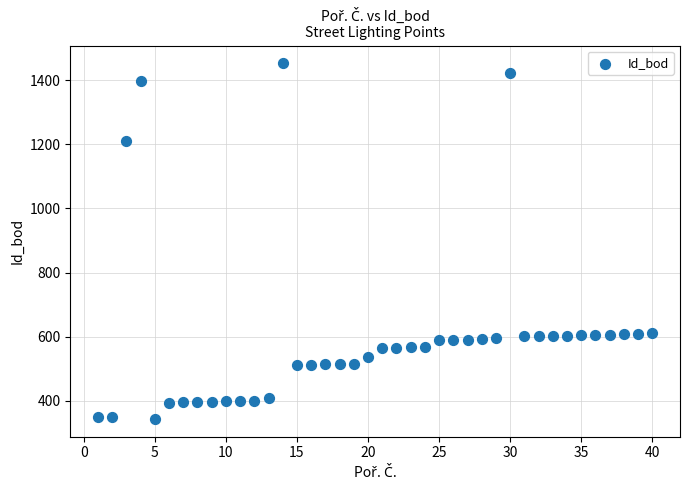

What is the range of X values (max minus min)?

39